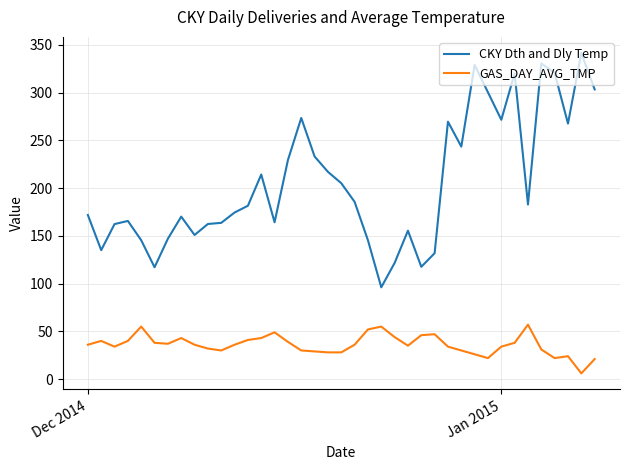

What is the difference between the maximum and minimum values in the CKY Dth and Dly Temp series?

245.4